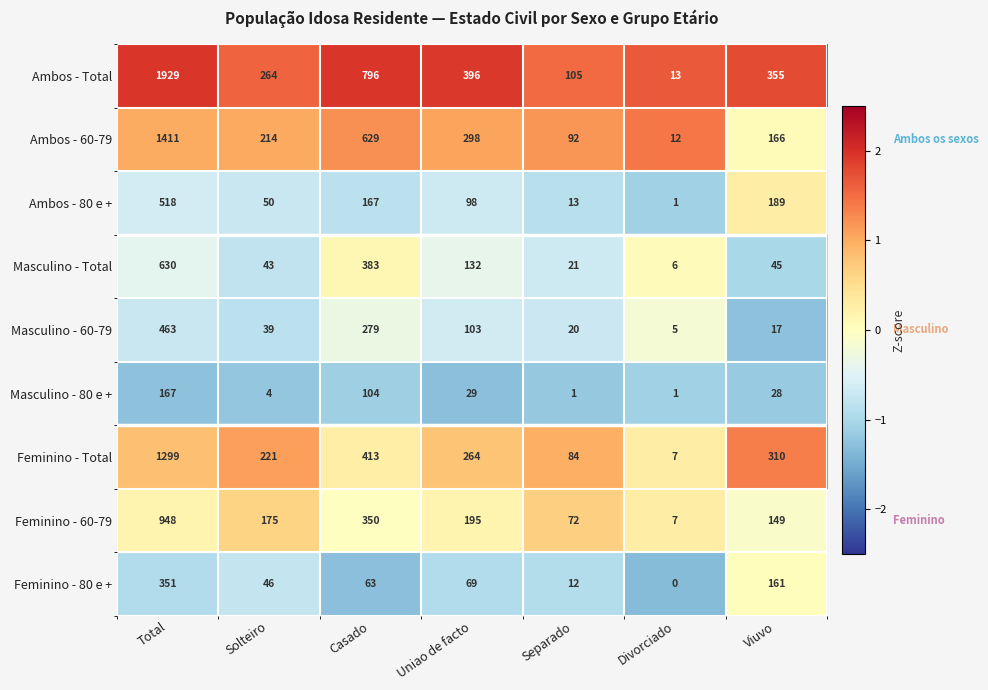

Is it true that Ambos - 80 e + equals 73 at Solteiro?

False